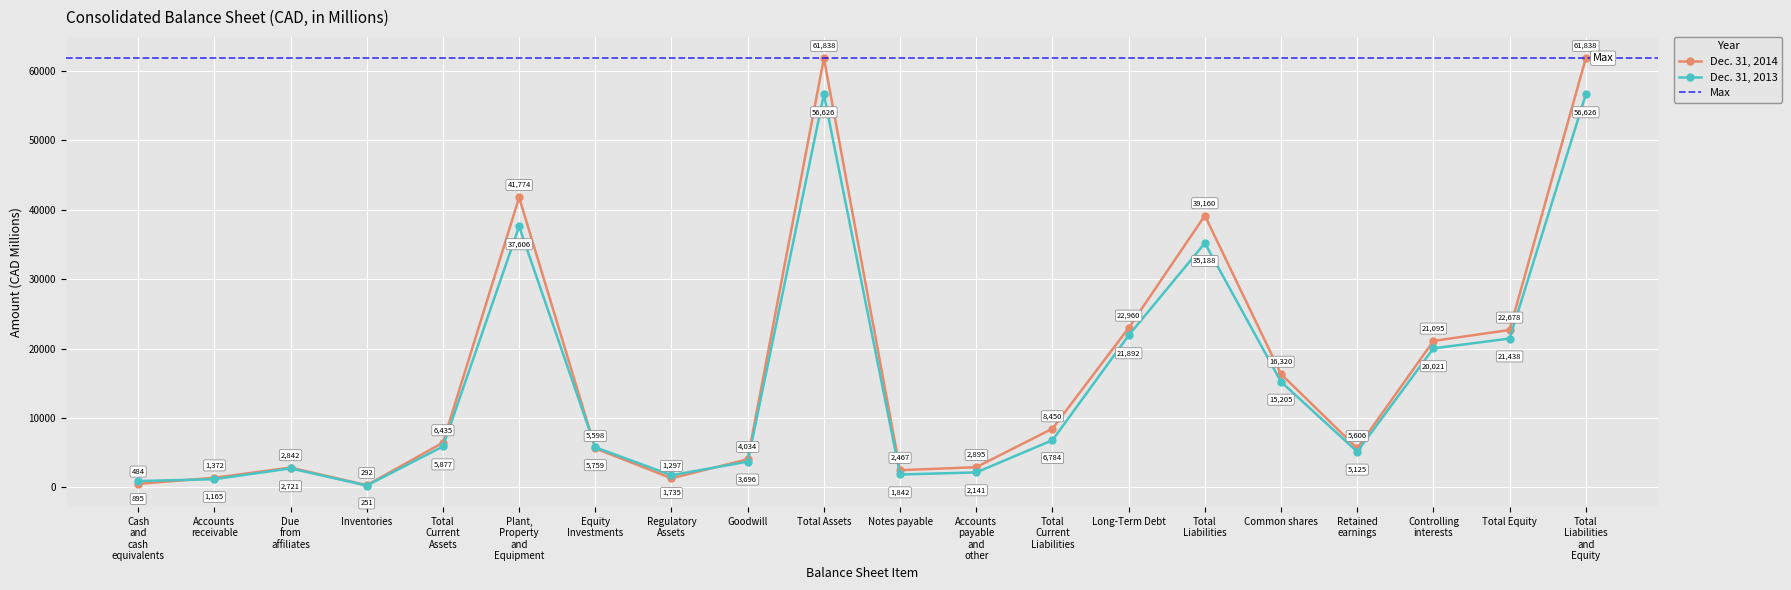

How many values in the Dec. 31, 2013 series are below 5877?

10